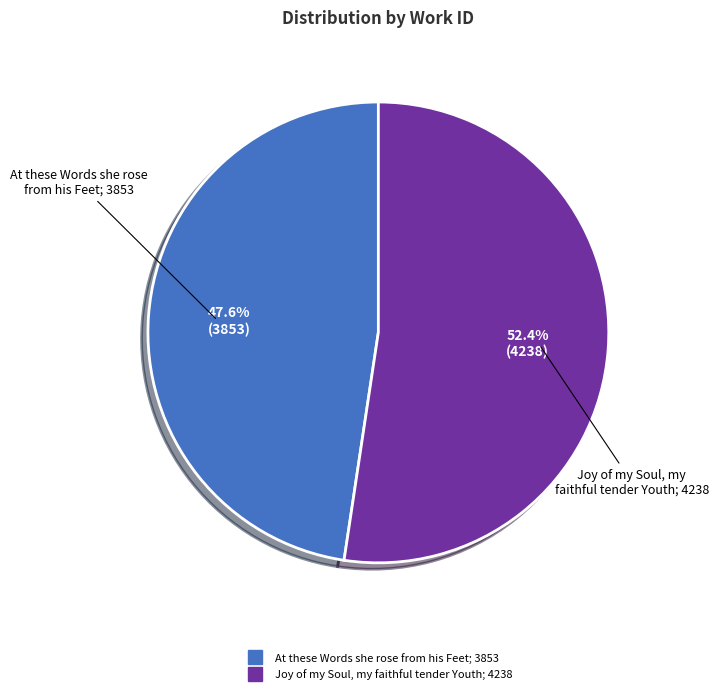

How many slices are in this pie chart?

2